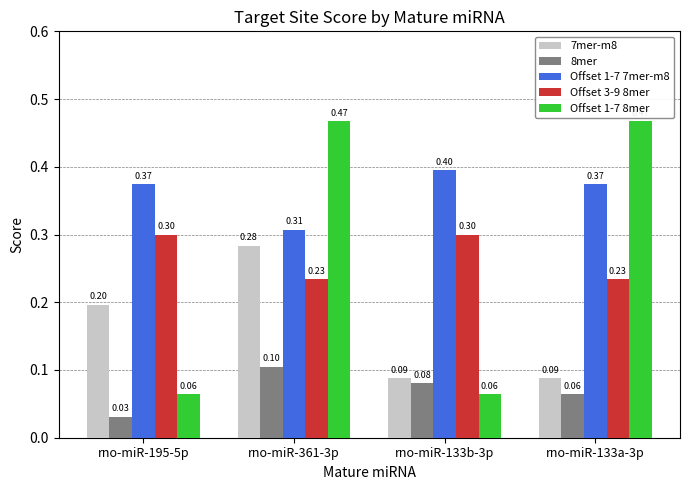

True or false: Offset 1-7 8mer has a value of 0.1 at rno-miR-133b-3p.

True